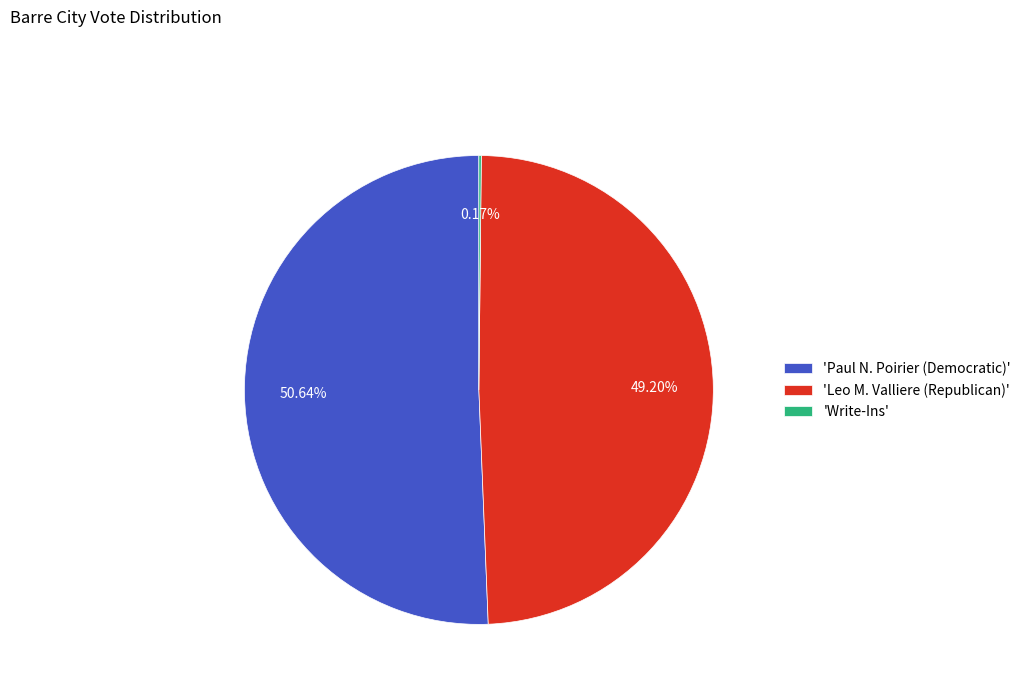

Which has a higher value, 'Leo M. Valliere (Republican)' or 'Paul N. Poirier (Democratic)'?

'Paul N. Poirier (Democratic)'